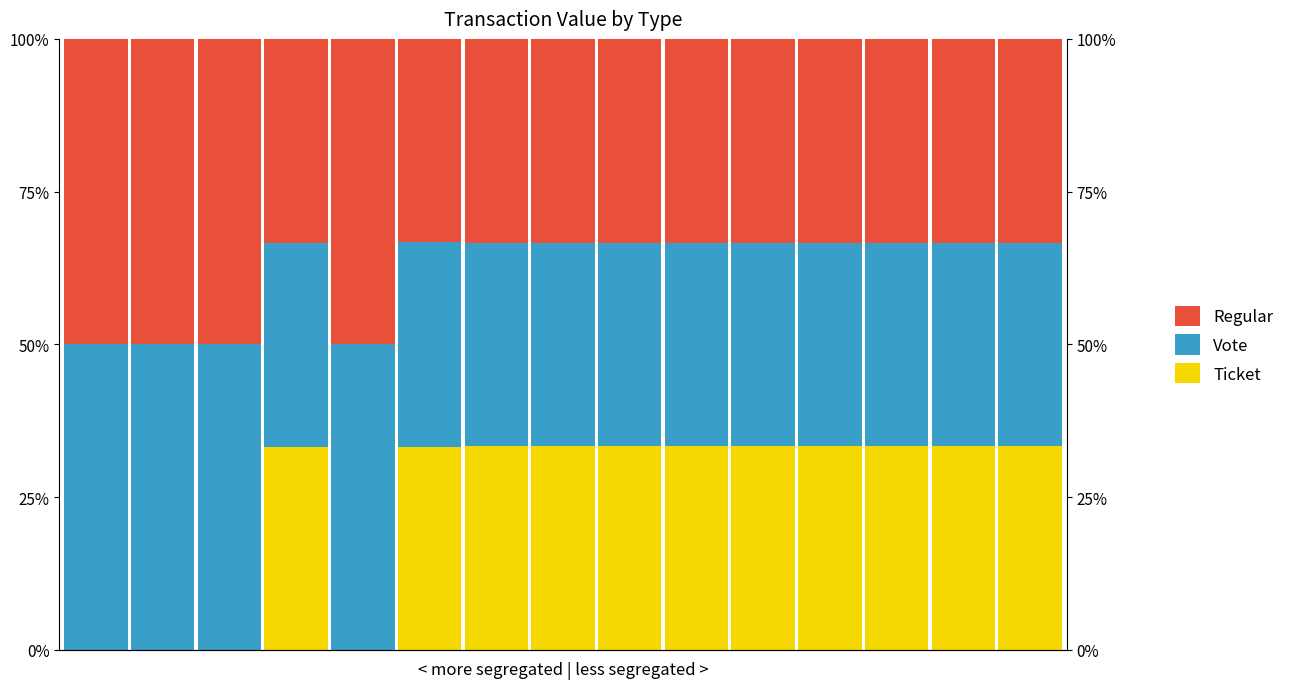

The Ticket series shows -0.2 at 1. True or false?

False